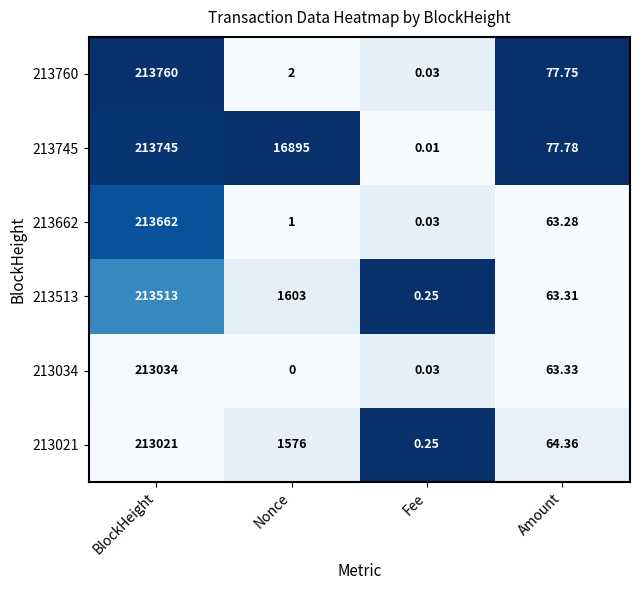

At which label is 213034 closest to 106517?

Amount